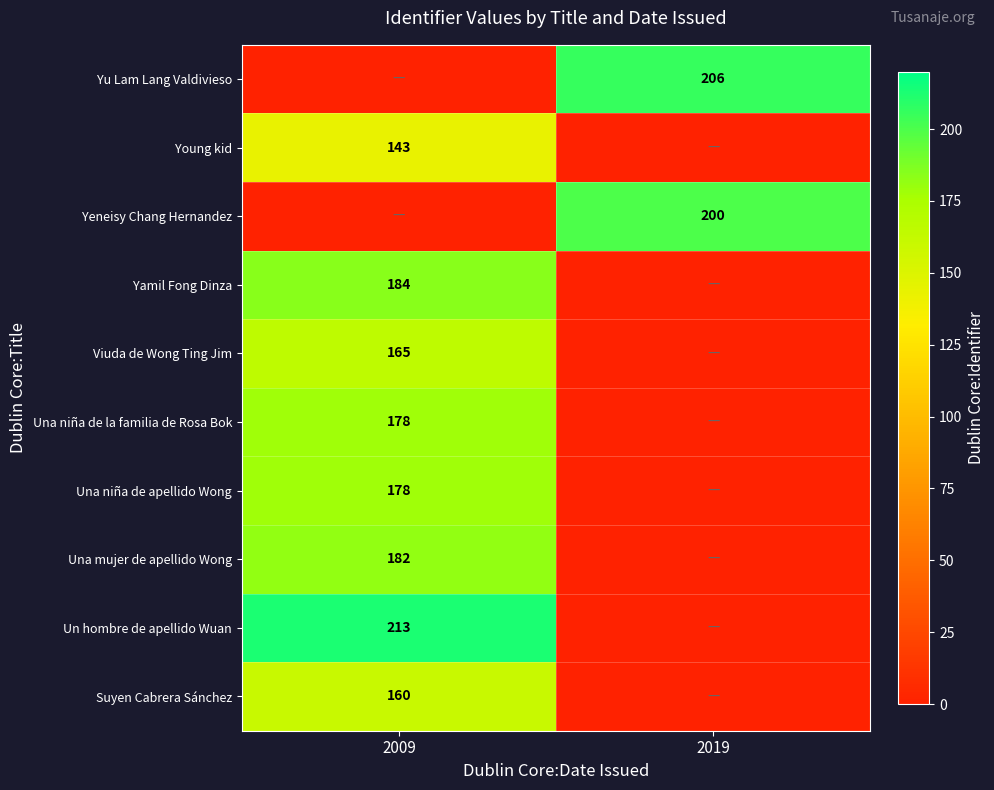

Is it true that Una mujer de apellido Wong equals 182 at 2009?

True